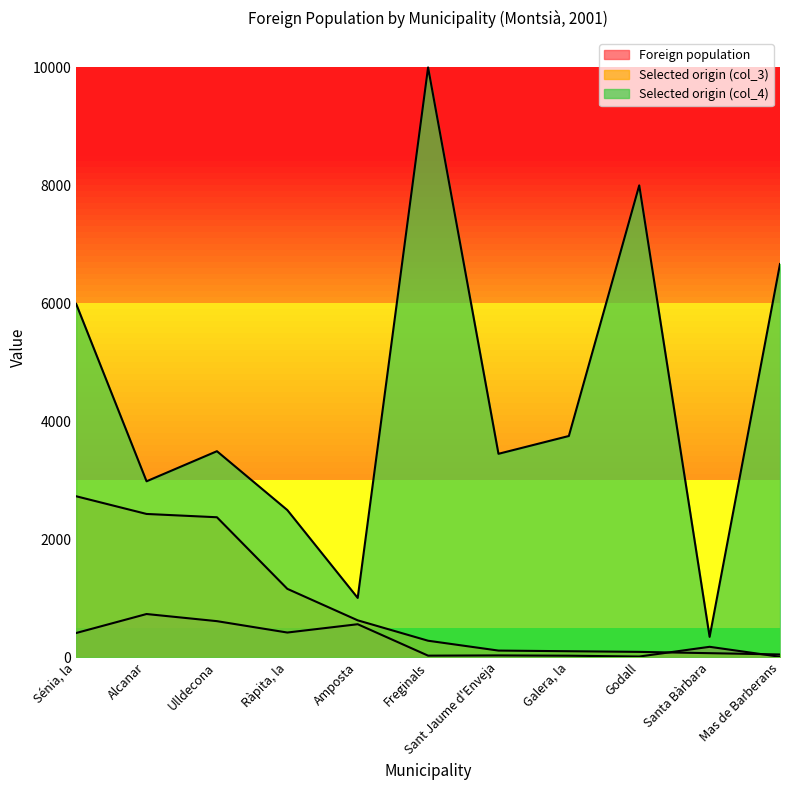

How many data points in Selected origin (col_4) are above 3492?

5